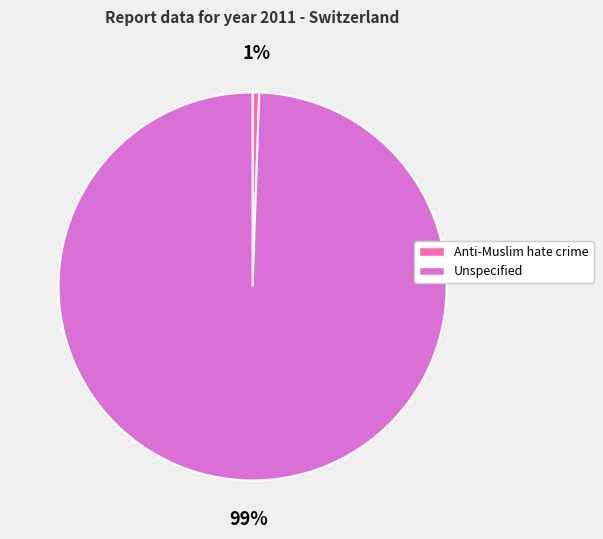

Is it true that Unspecified is 93% of the pie?

False